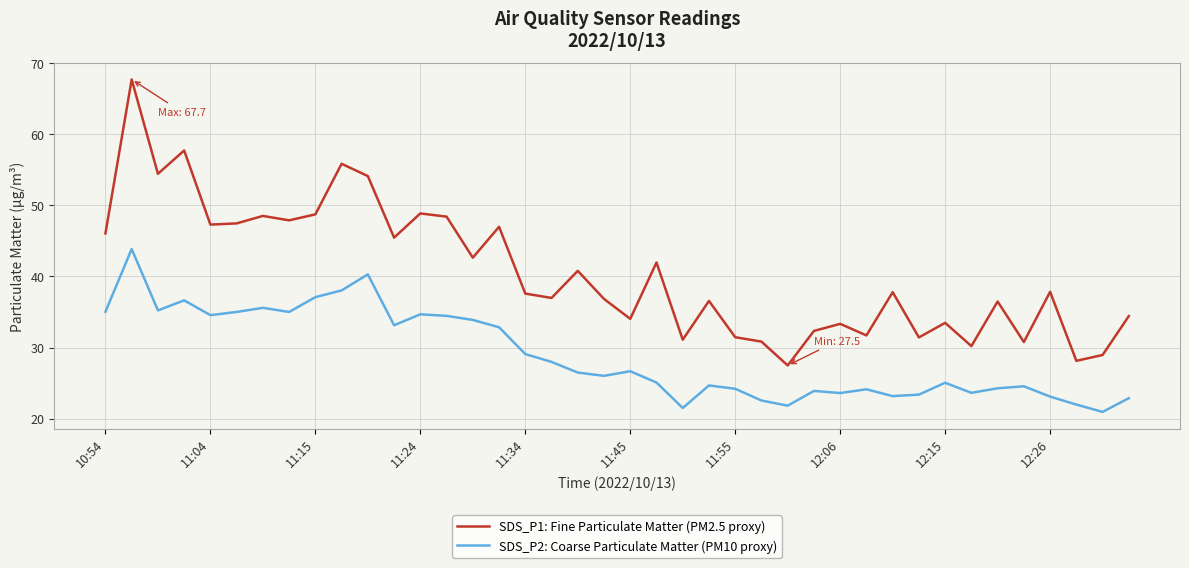

What is the maximum value shown in the chart?

67.7